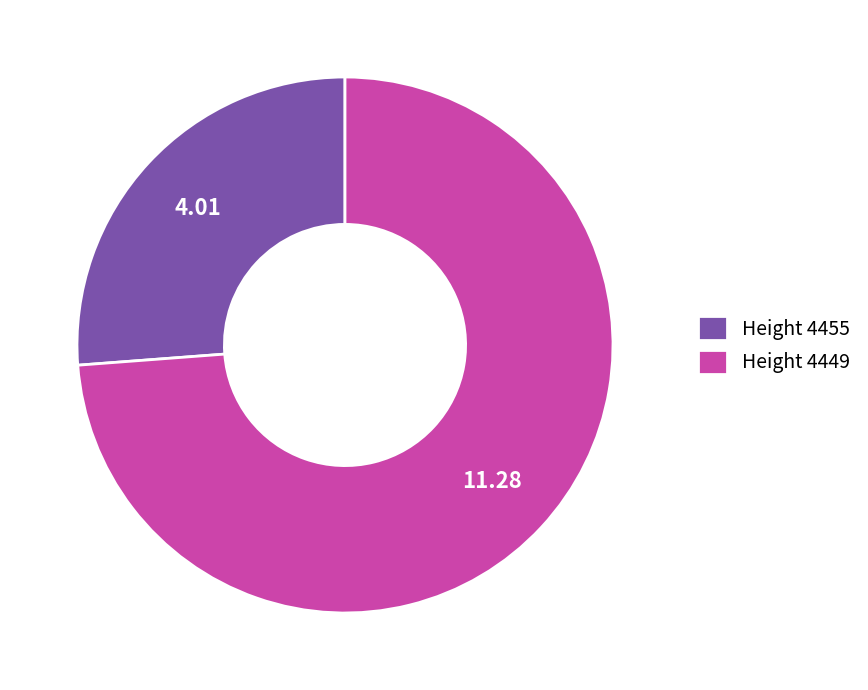

Is there any slice that represents more than half of the pie?

Yes